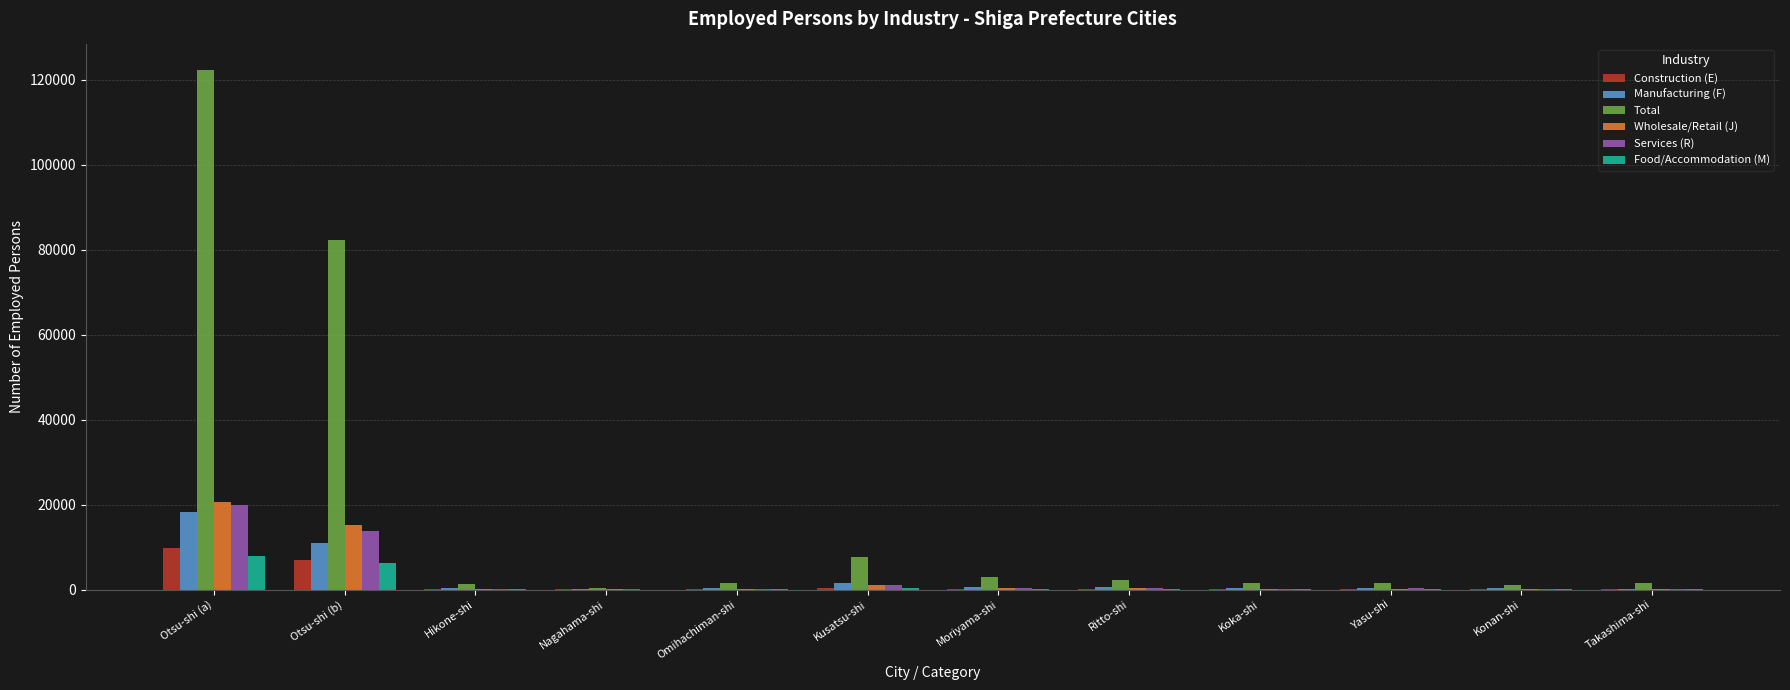

What is the maximum value for Manufacturing (F)?

18347